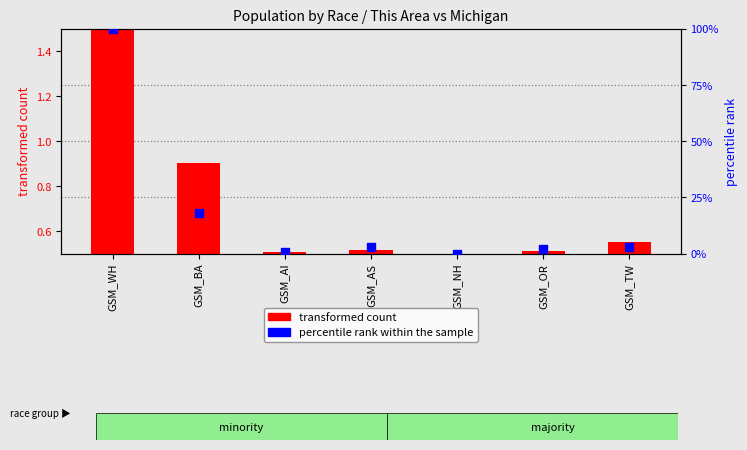

What is the ratio of the value at GSM_WH to the value at GSM_OR?

54.0